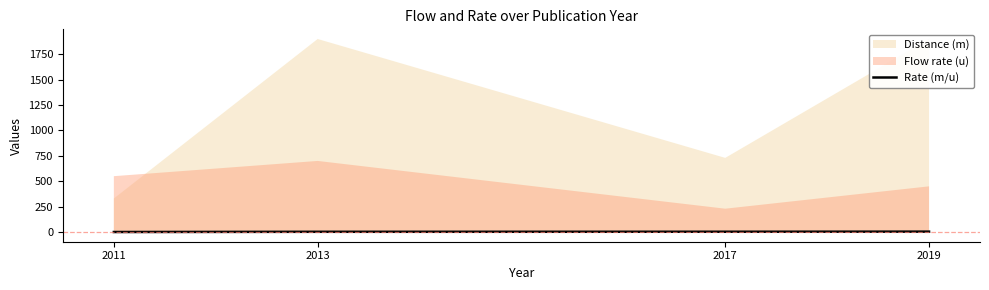

Approximately how many times larger is the value at 2017 compared to 2013?

1.2